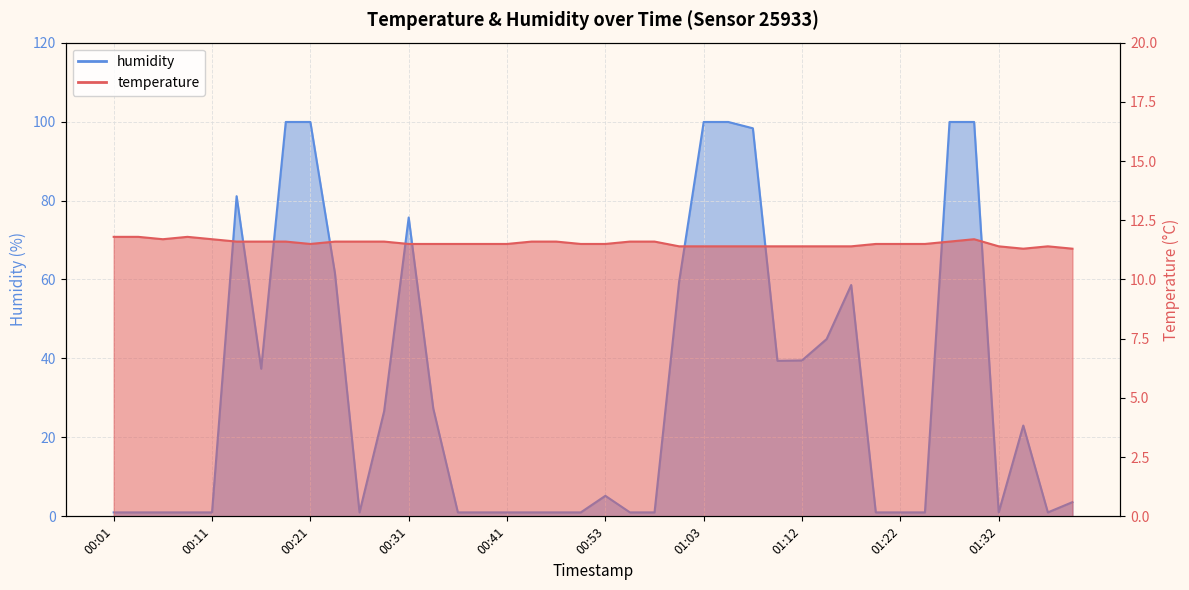

Which series ends up on top after the final intersection of temperature and humidity?

temperature